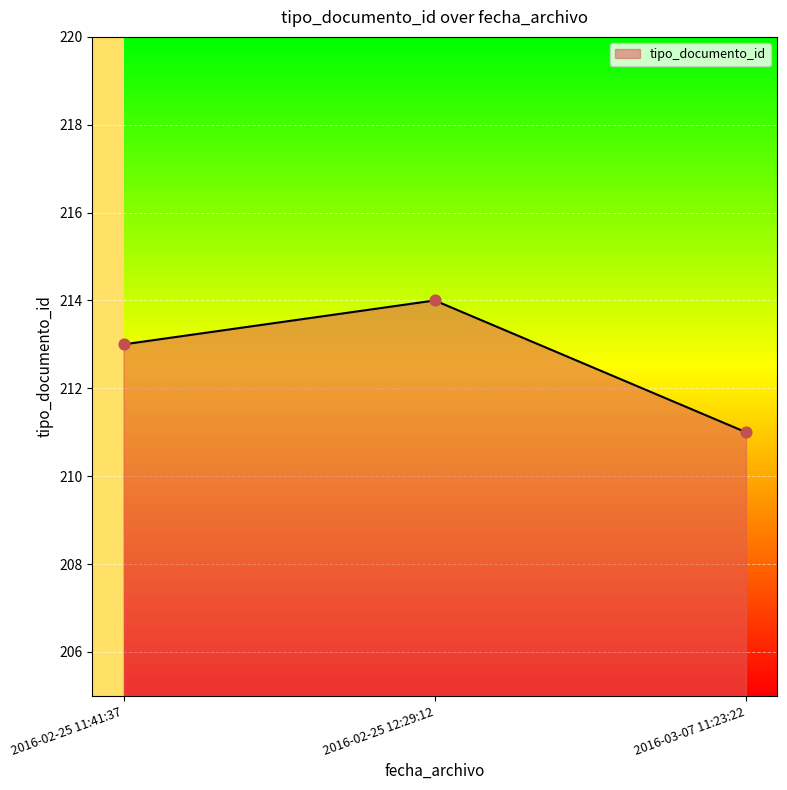

What is the ratio of the value at 2016-02-25 11:41:37 to the value at 2016-03-07 11:23:22?

1.0